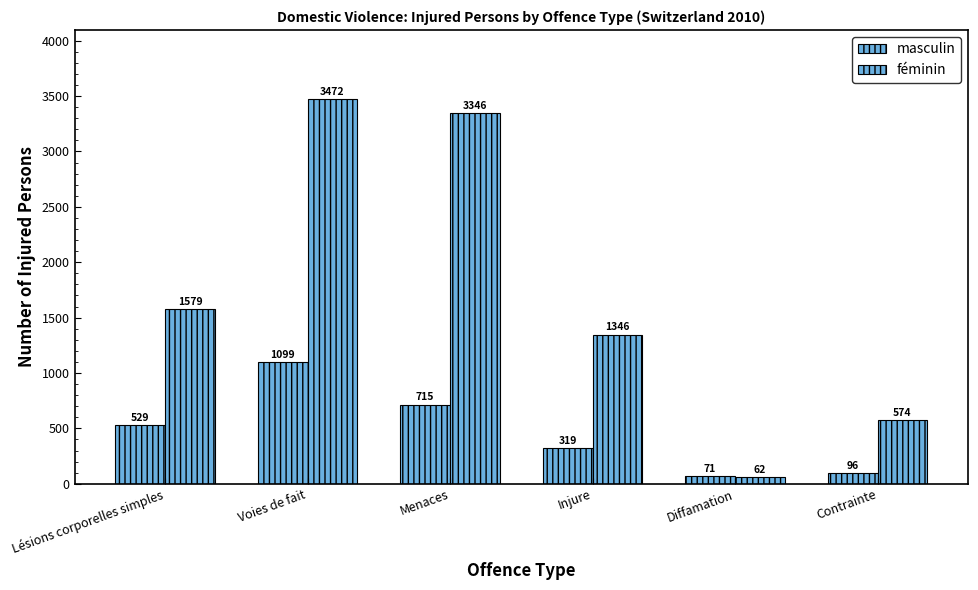

Are the bars horizontal?

No